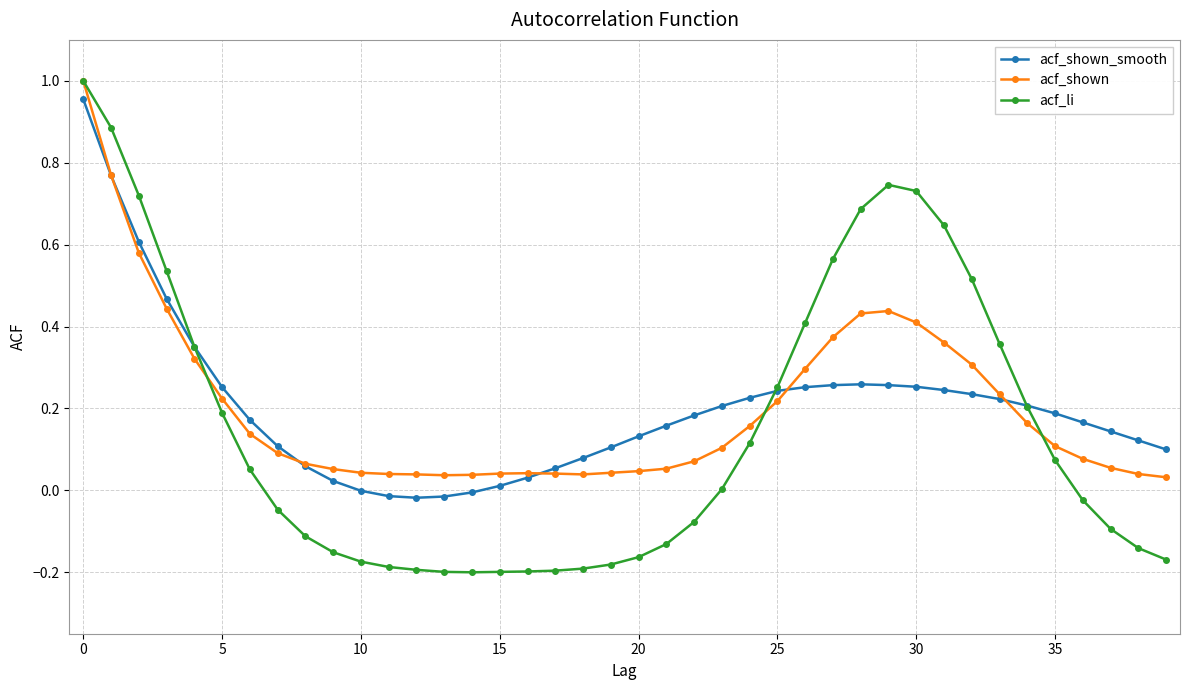

True or false: acf_shown has more than 1 interior local peaks.

True